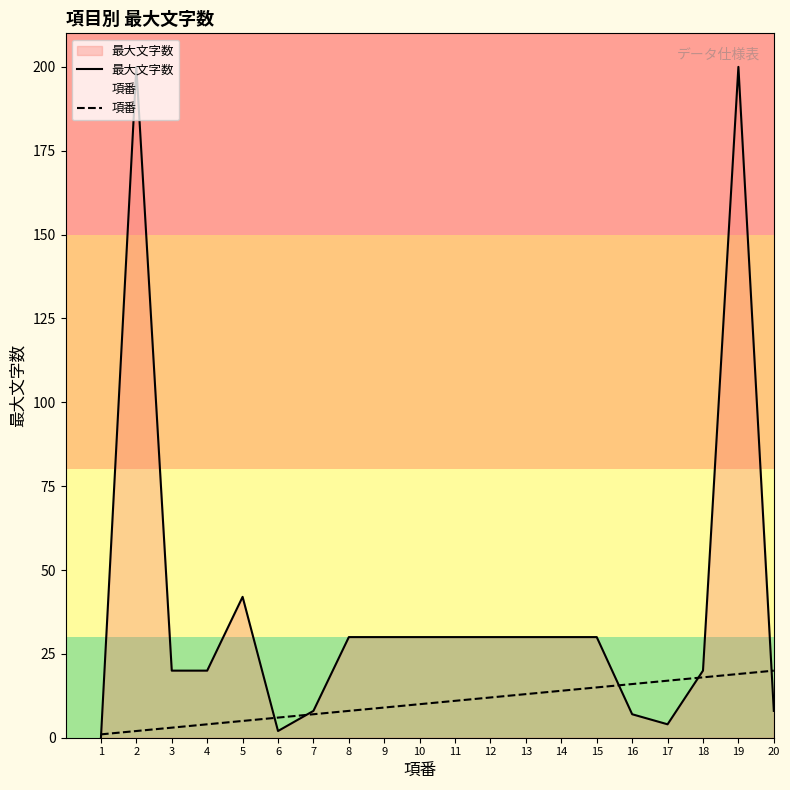

True or false: 項番 has more than 2 points higher than both neighbors.

False